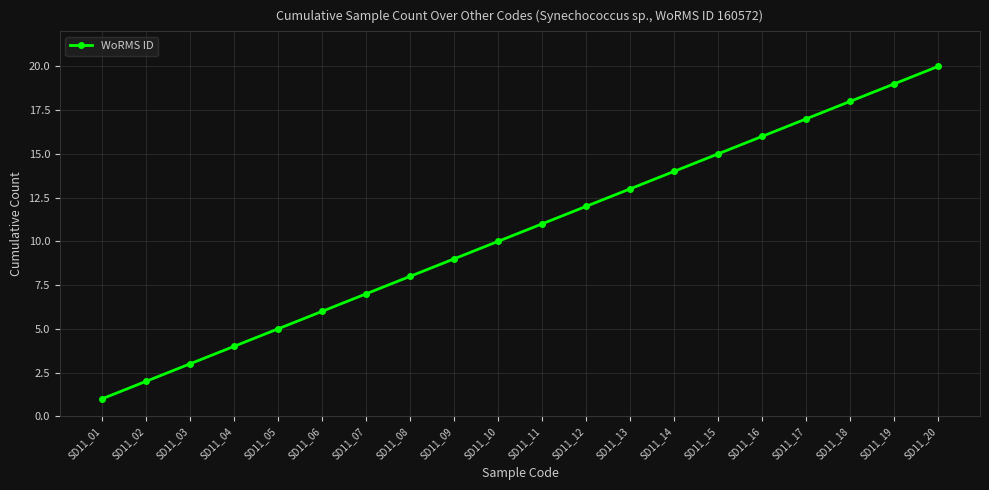

At which category does the chart reach its peak across all series?

SD11_20